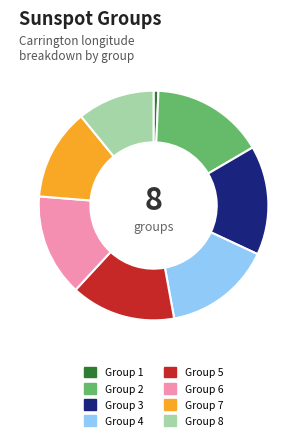

Which slice is the smallest?

Group 1